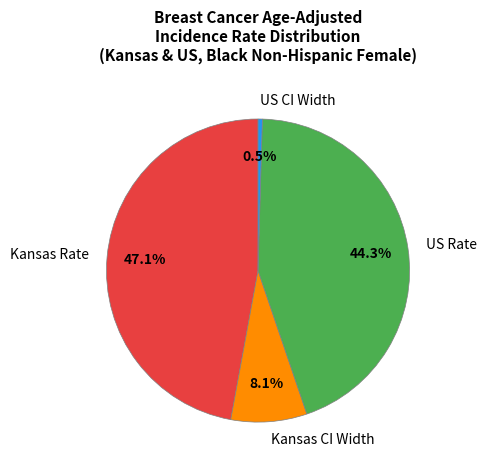

Is there a majority slice in this chart?

No